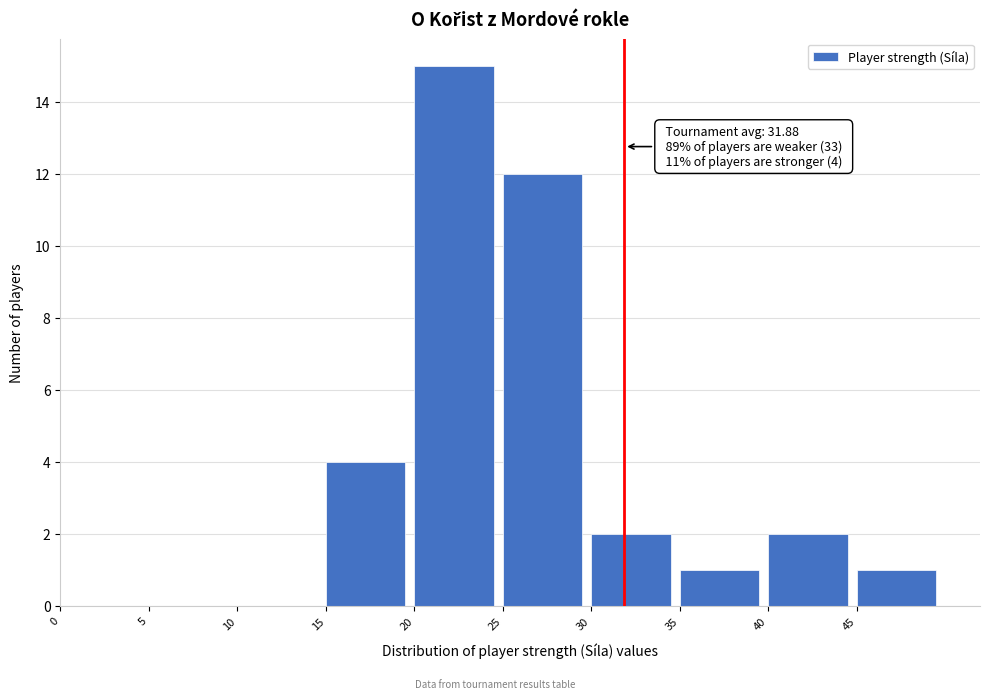

Which range on the x-axis has the tallest bar?

20 to 25